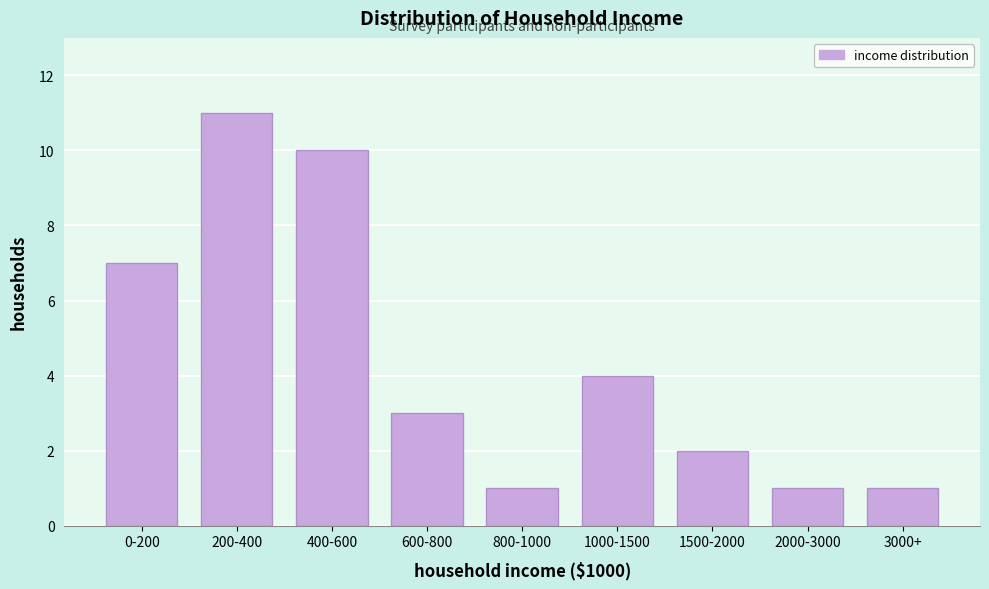

Reading left to right, what are all the values shown in this chart?

0-200=7	200-400=11	400-600=10	600-800=3	800-1000=1	1000-1500=4	1500-2000=2	2000-3000=1	3000+=1